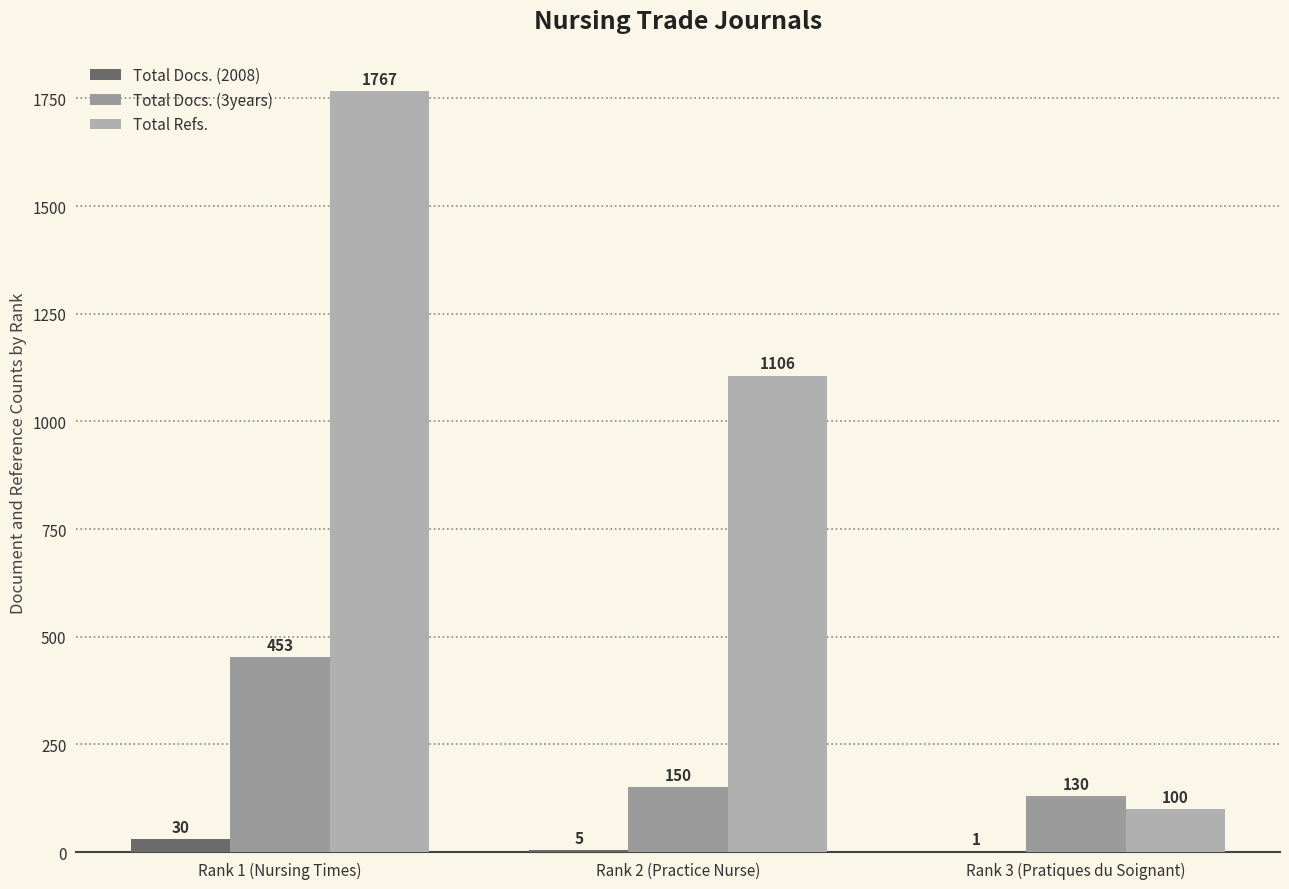

What is the approximate value of Total Docs. (3years) at Rank 1 (Nursing Times), to the nearest 5?

455